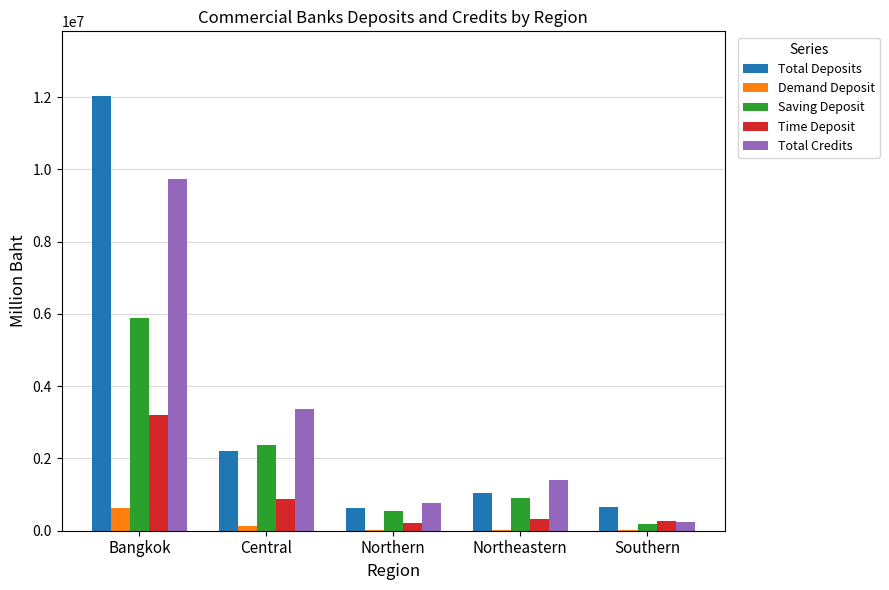

True or false: Saving Deposit has a value of 2369834 at Central.

True